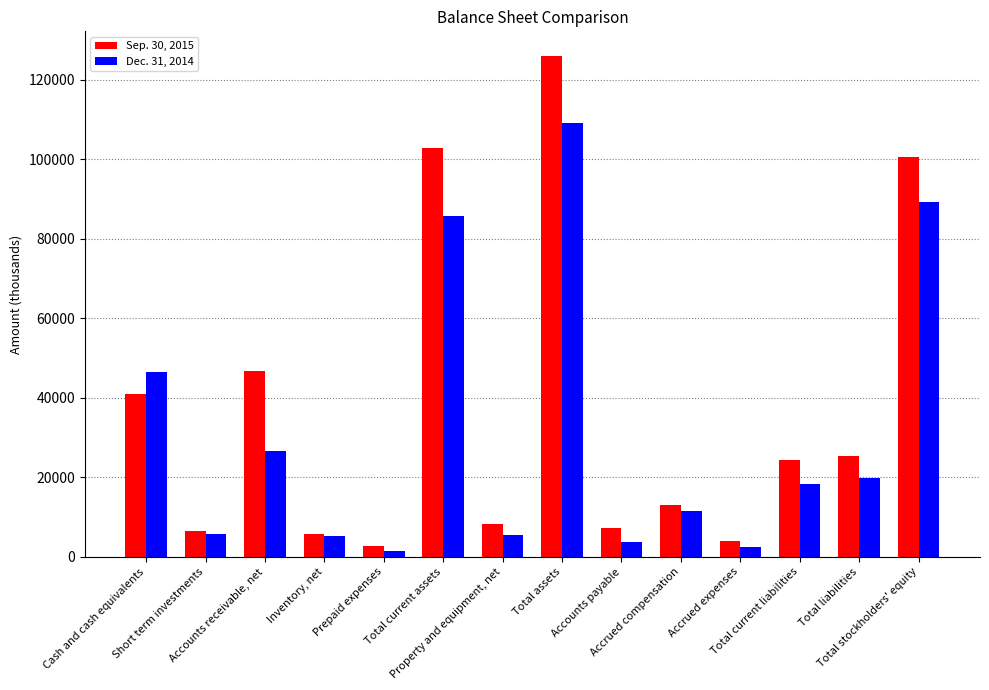

How many values in the Sep. 30, 2015 series are below 24352?

7